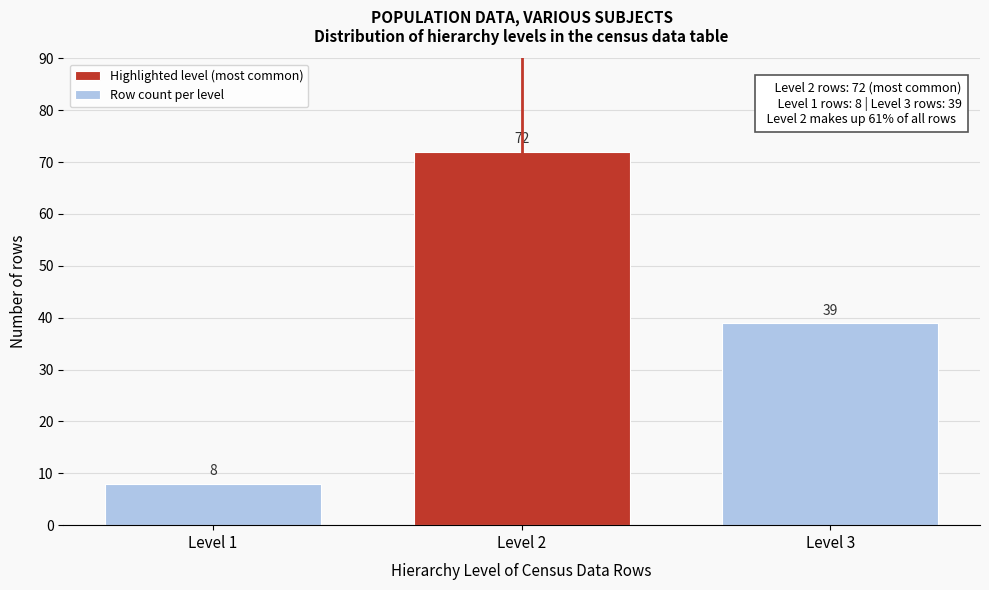

Reading left to right, what are all the values shown in this chart?

Level 1=8	Level 2=72	Level 3=39